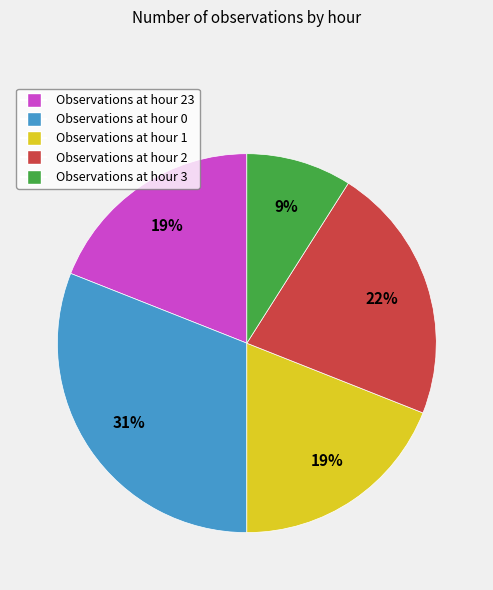

To the nearest percent, what is the average slice percentage?

20%